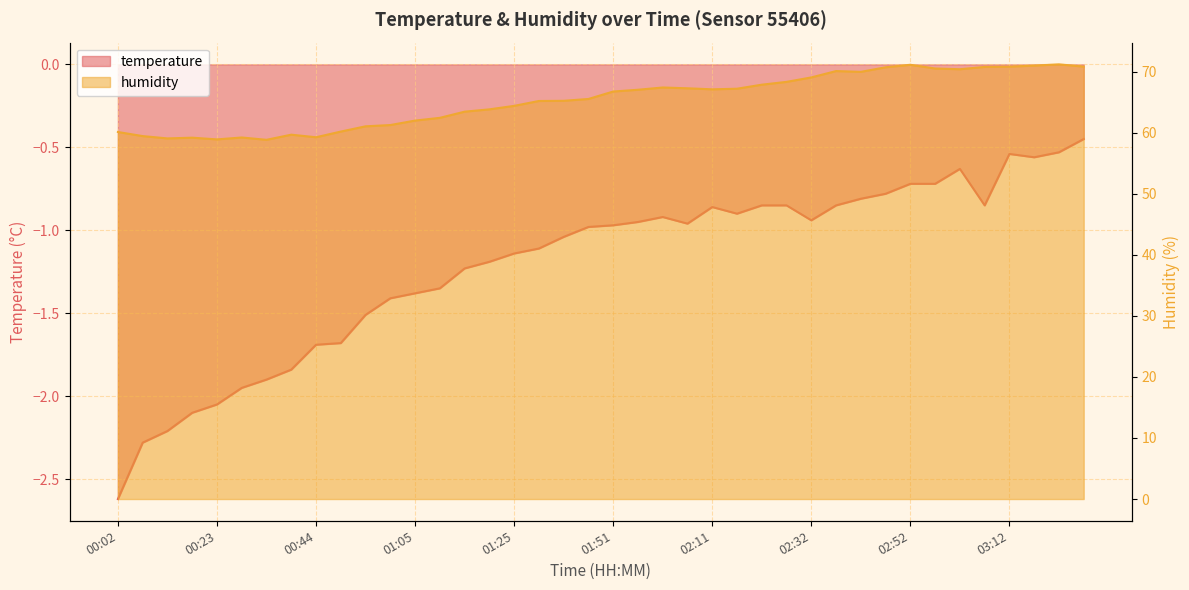

What is the spread (max minus min) of values at 02:37?

70.9